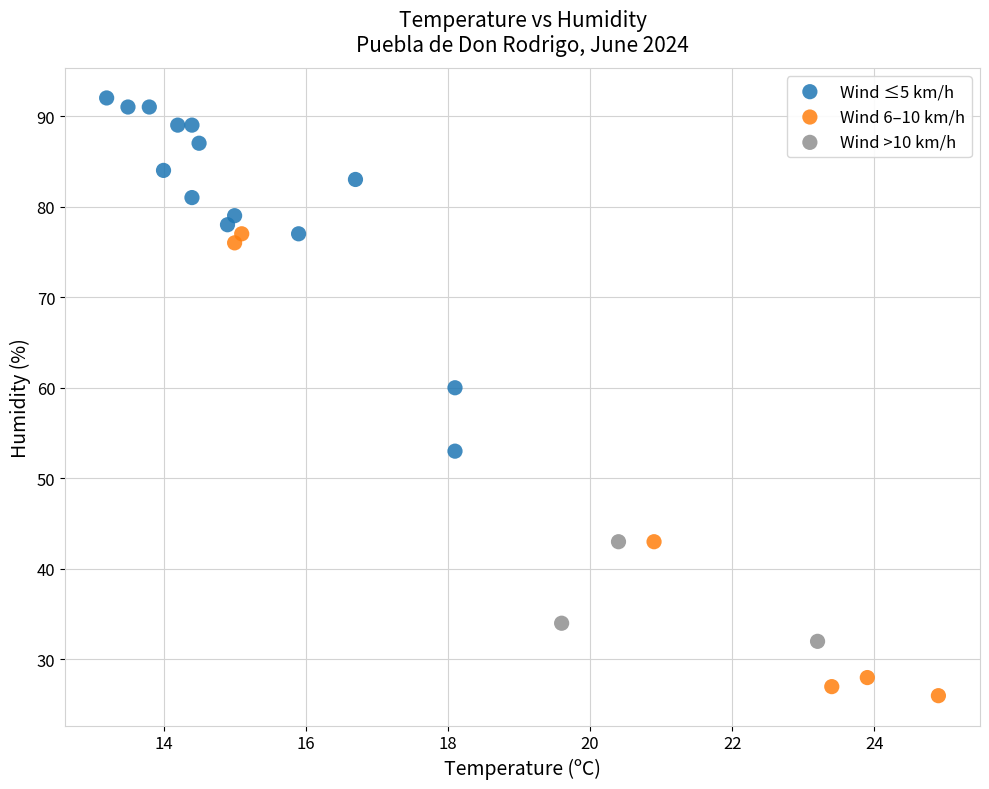

Which series reaches the minimum Y coordinate?

Wind 6–10 km/h